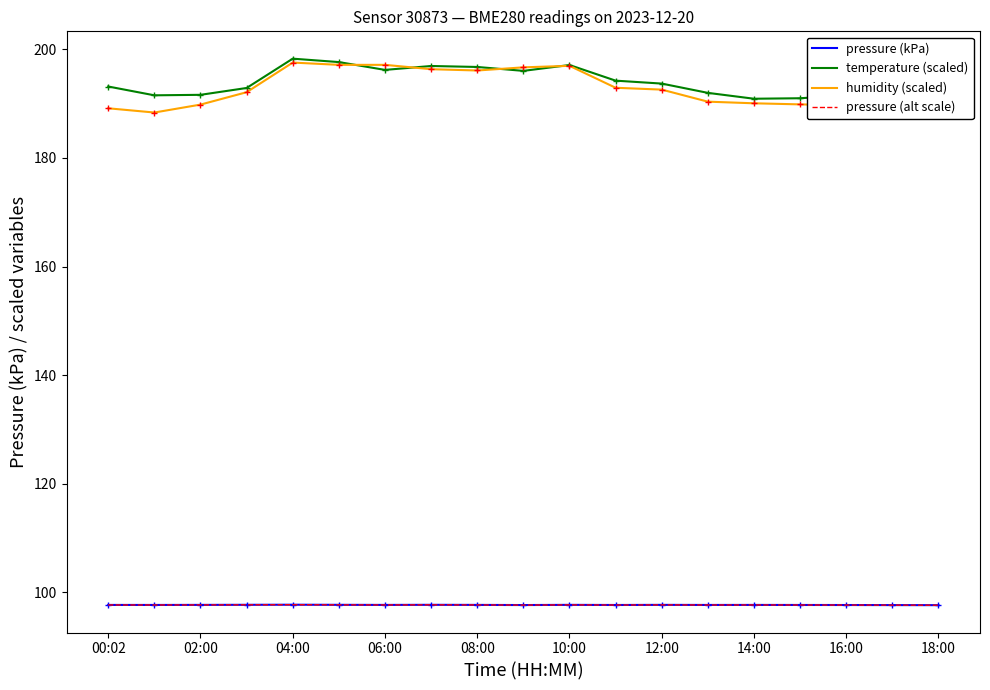

What is the maximum value shown in the chart?

198.3